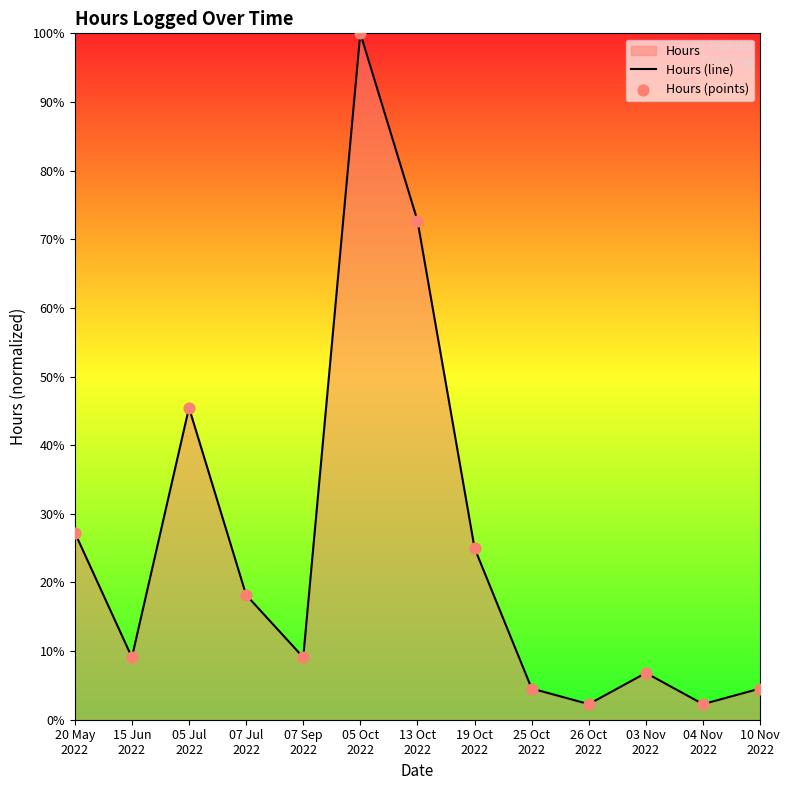

Which series contains the lowest Y value?

Hours (line)